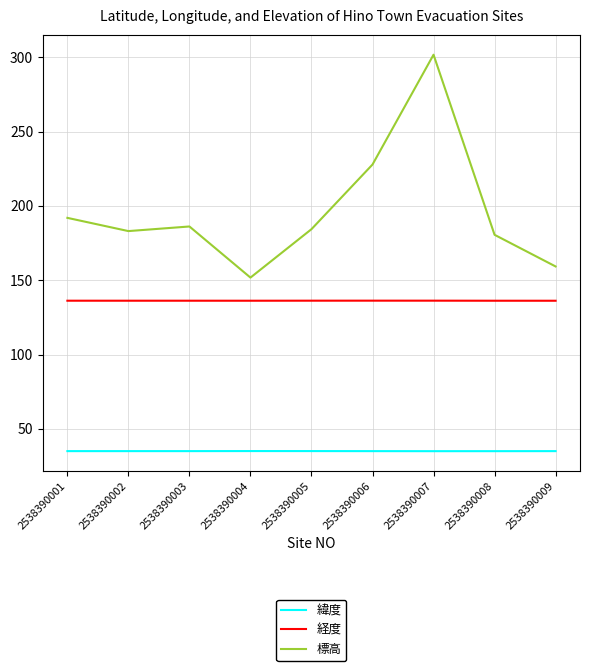

The value of 標高 at 2538390009 is 159.3. True or false?

True